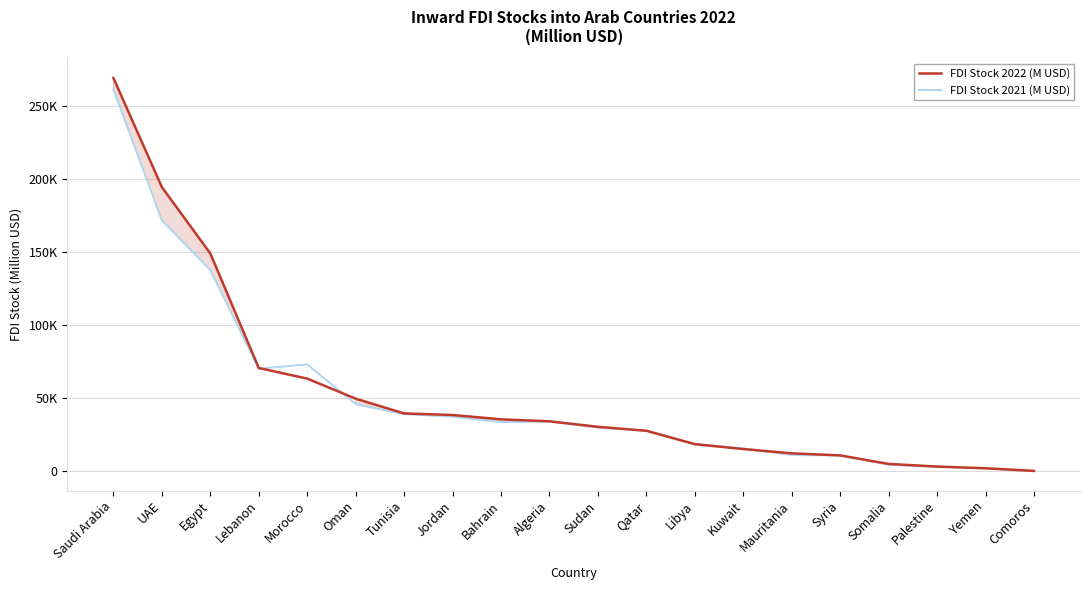

What is the total value across all series at Syria?

21485.8